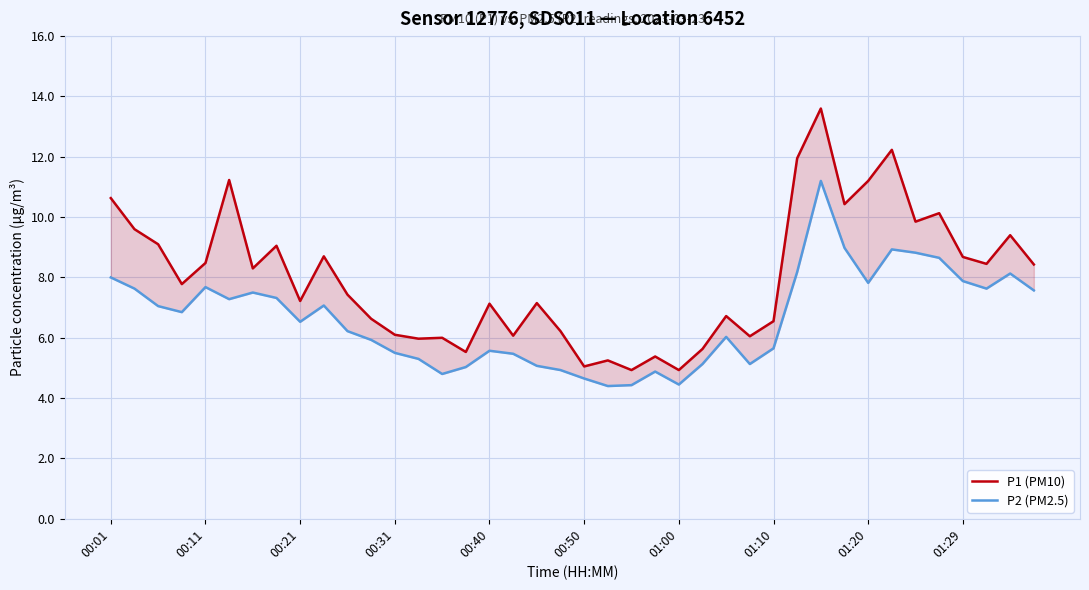

How many categories are shown in the chart?

40